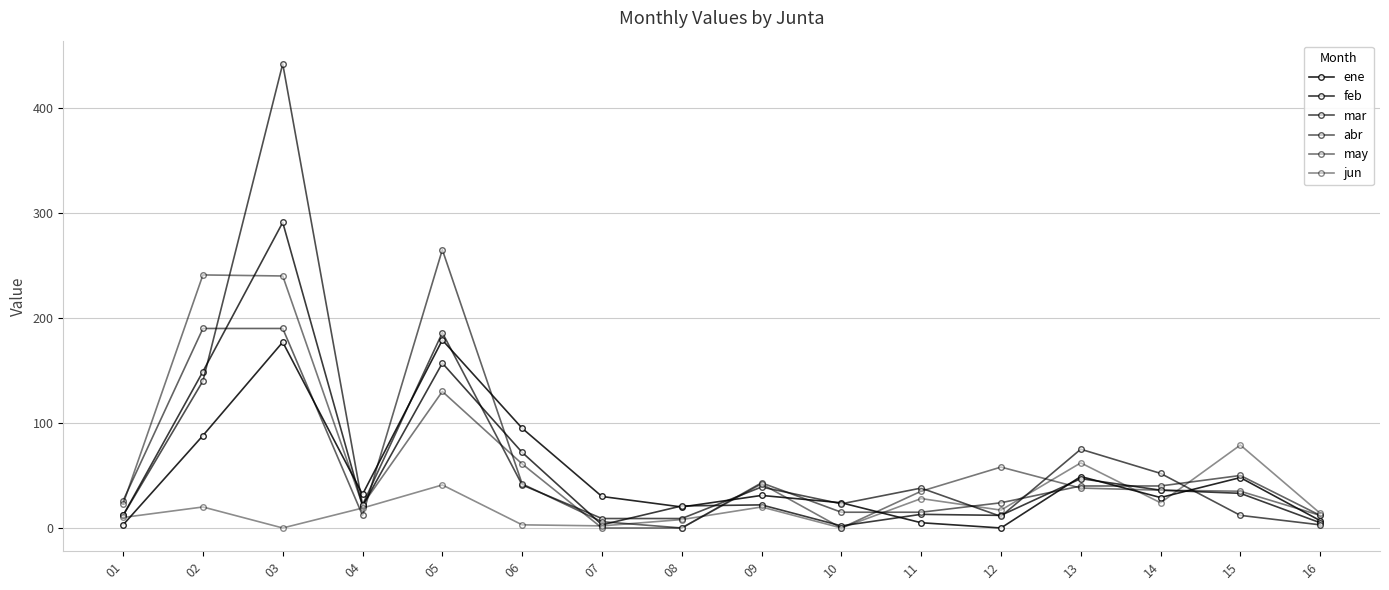

Is this an area chart (filled region under the line)?

No